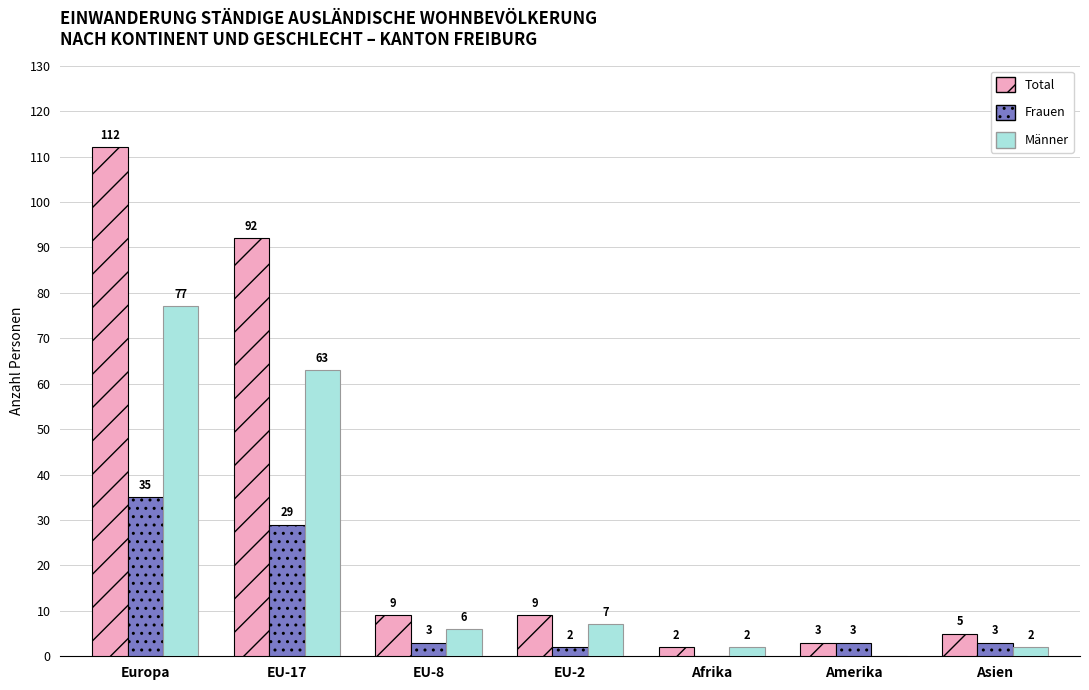

How many distinct data groups are displayed?

3